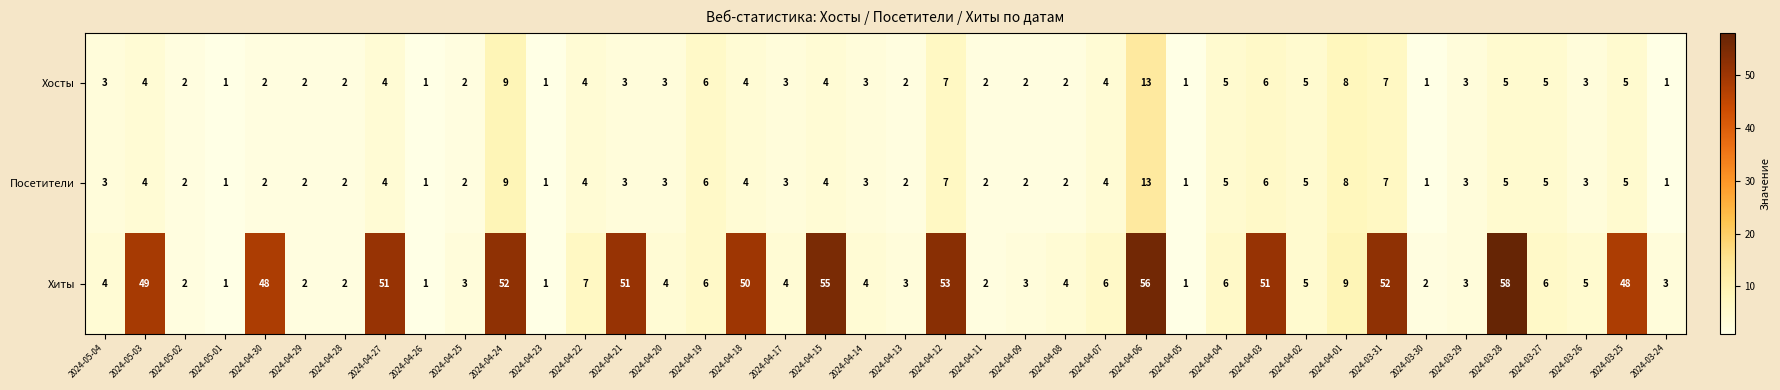

The Хосты series shows 5 at 2024-04-02. True or false?

True